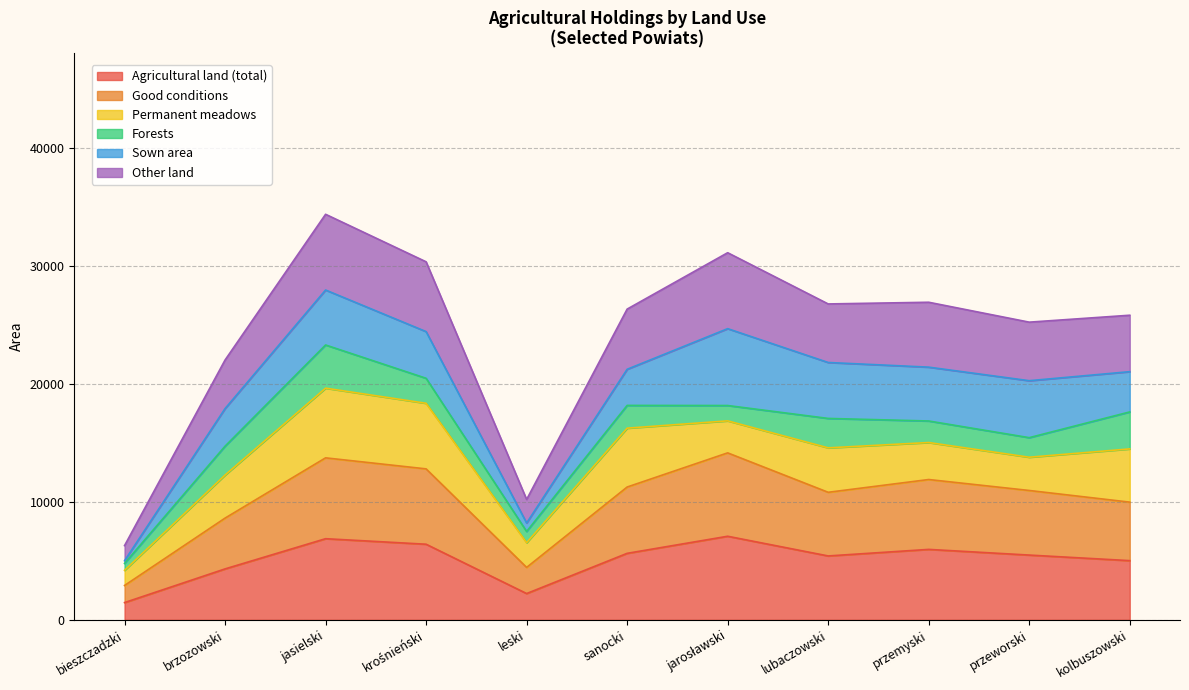

What are all the series names shown in the legend?

Agricultural land (total), Good conditions, Permanent meadows, Forests, Sown area, Other land